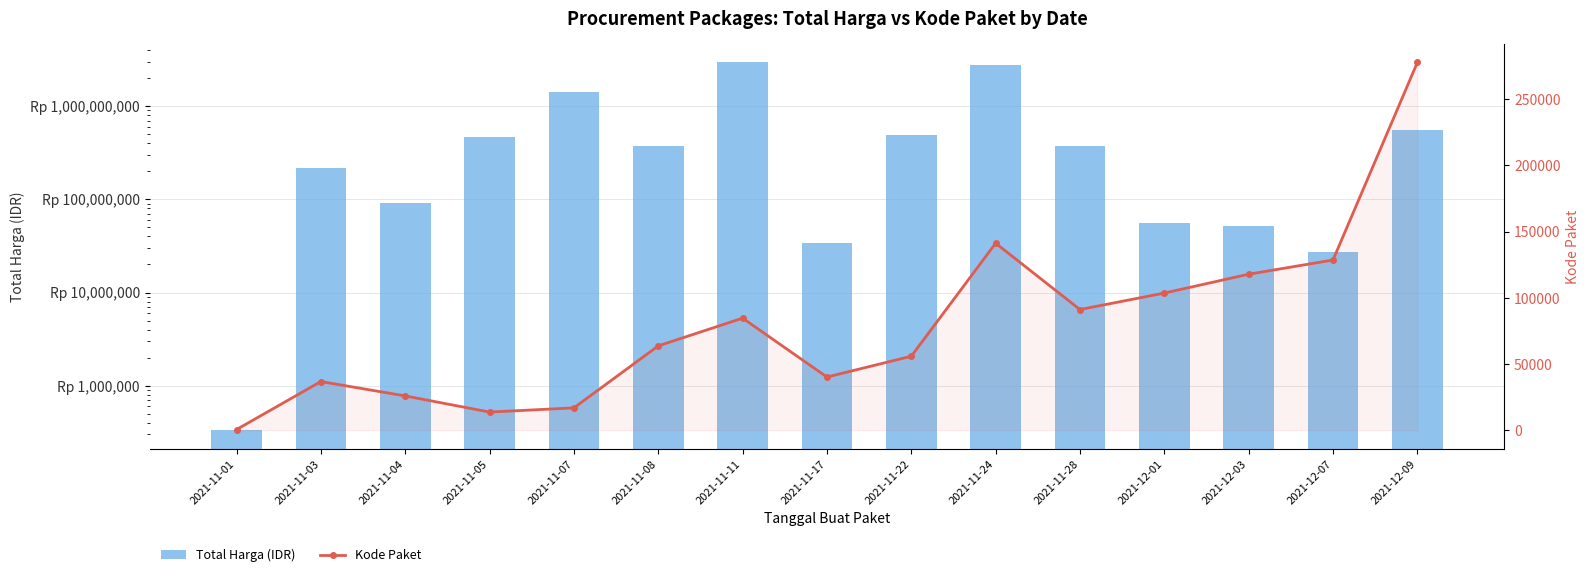

At which category is the sum across all series the highest?

2021-11-11